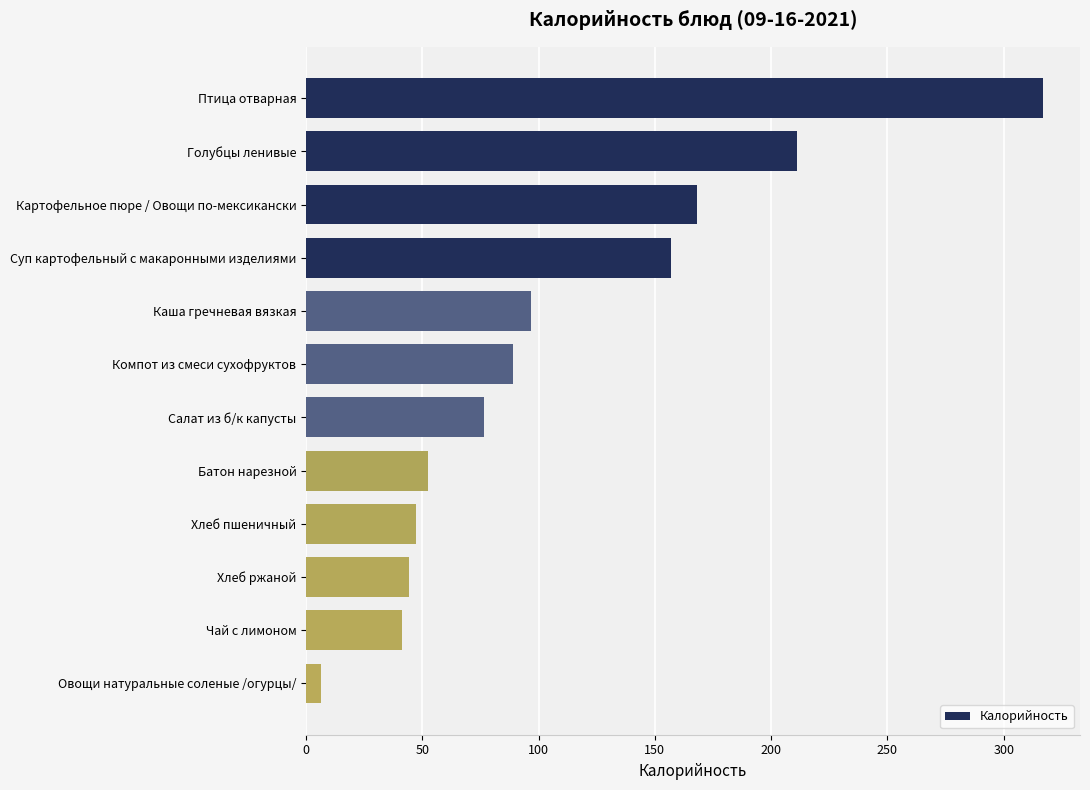

What is the difference between the values at Хлеб пшеничный and Картофельное пюре / Овощи по-мексикански?

120.8